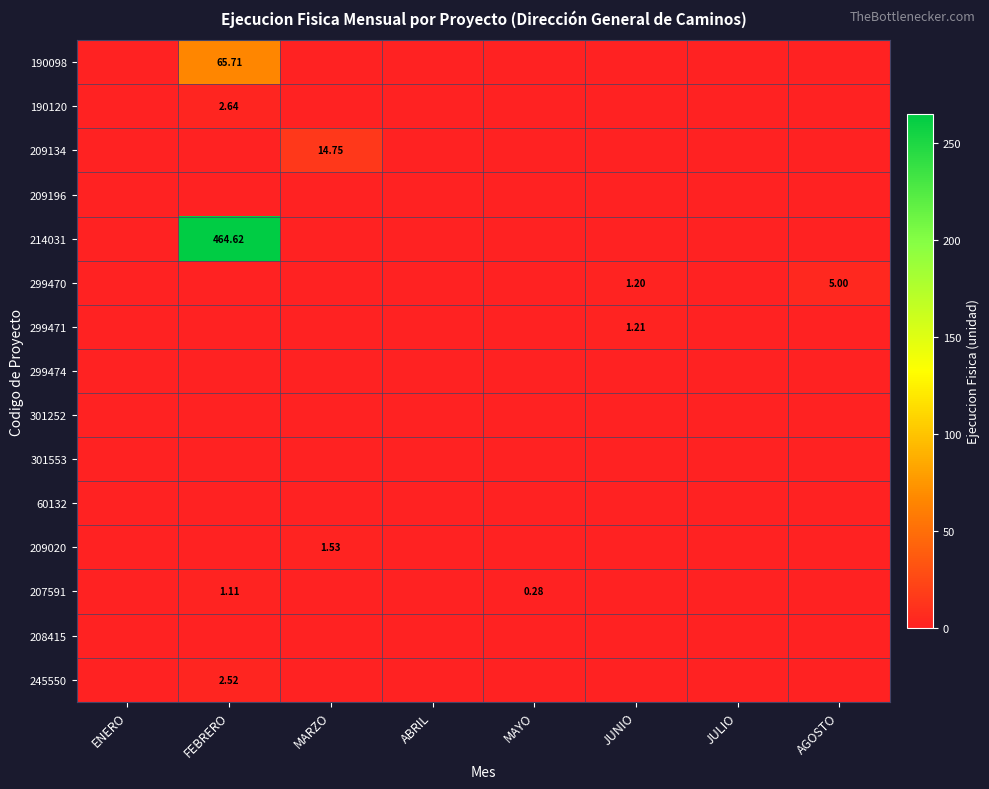

How many distinct data groups are displayed?

15